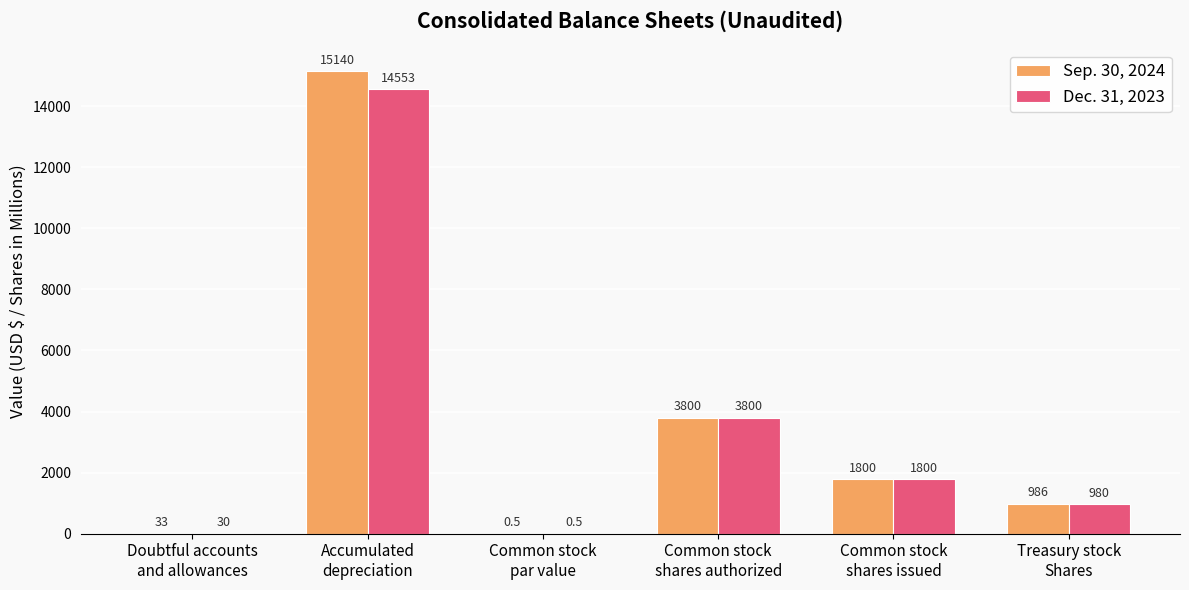

Which series has the largest total across all categories?

Sep. 30, 2024